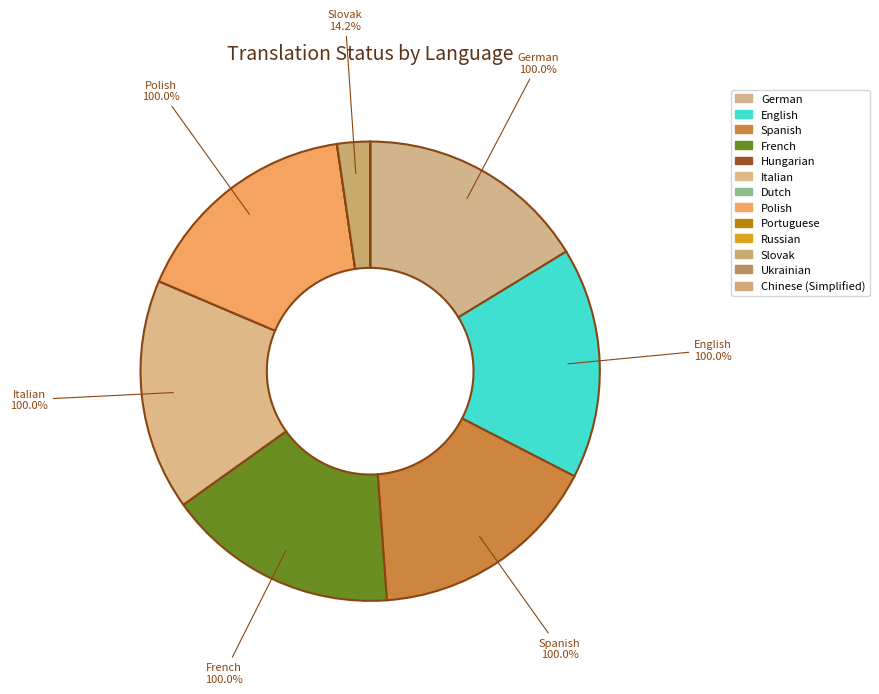

How much of the chart is everything except Spanish?

83.7%